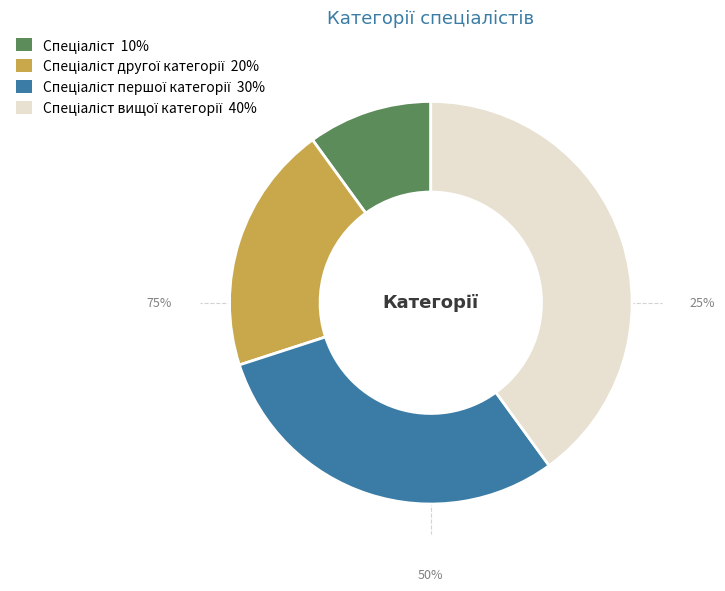

True or false: Спеціаліст першої категорії accounts for 41% of the total.

False